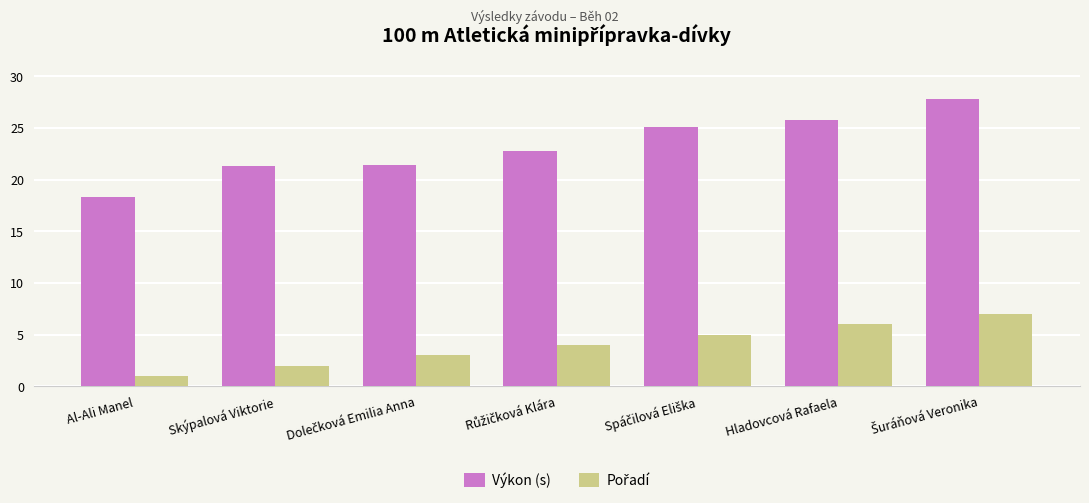

Which series has the largest total across all categories?

Výkon (s)